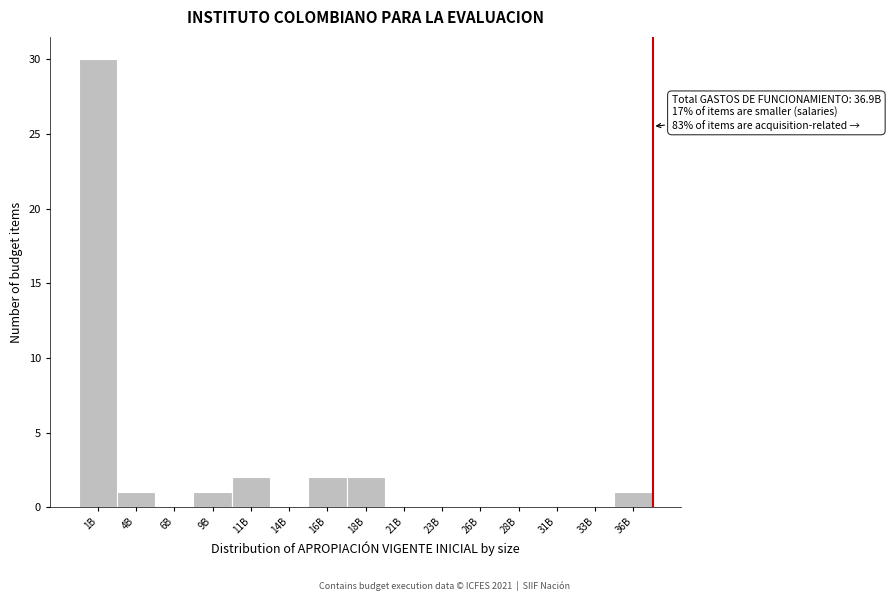

Reading left to right, extract all data points from this chart.

1B=30	4B=1	6B=0	9B=1	11B=2	14B=0	16B=2	18B=2	21B=0	23B=0	26B=0	28B=0	31B=0	33B=0	36B=1